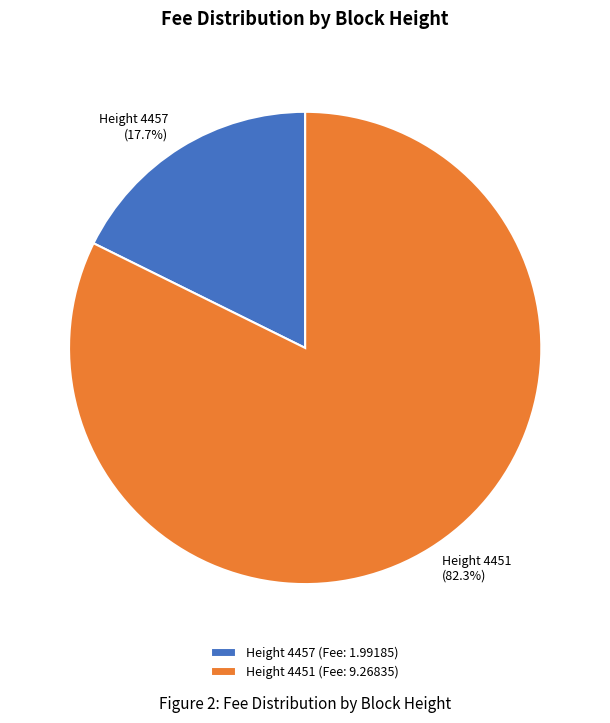

Is there a majority slice in this chart?

Yes